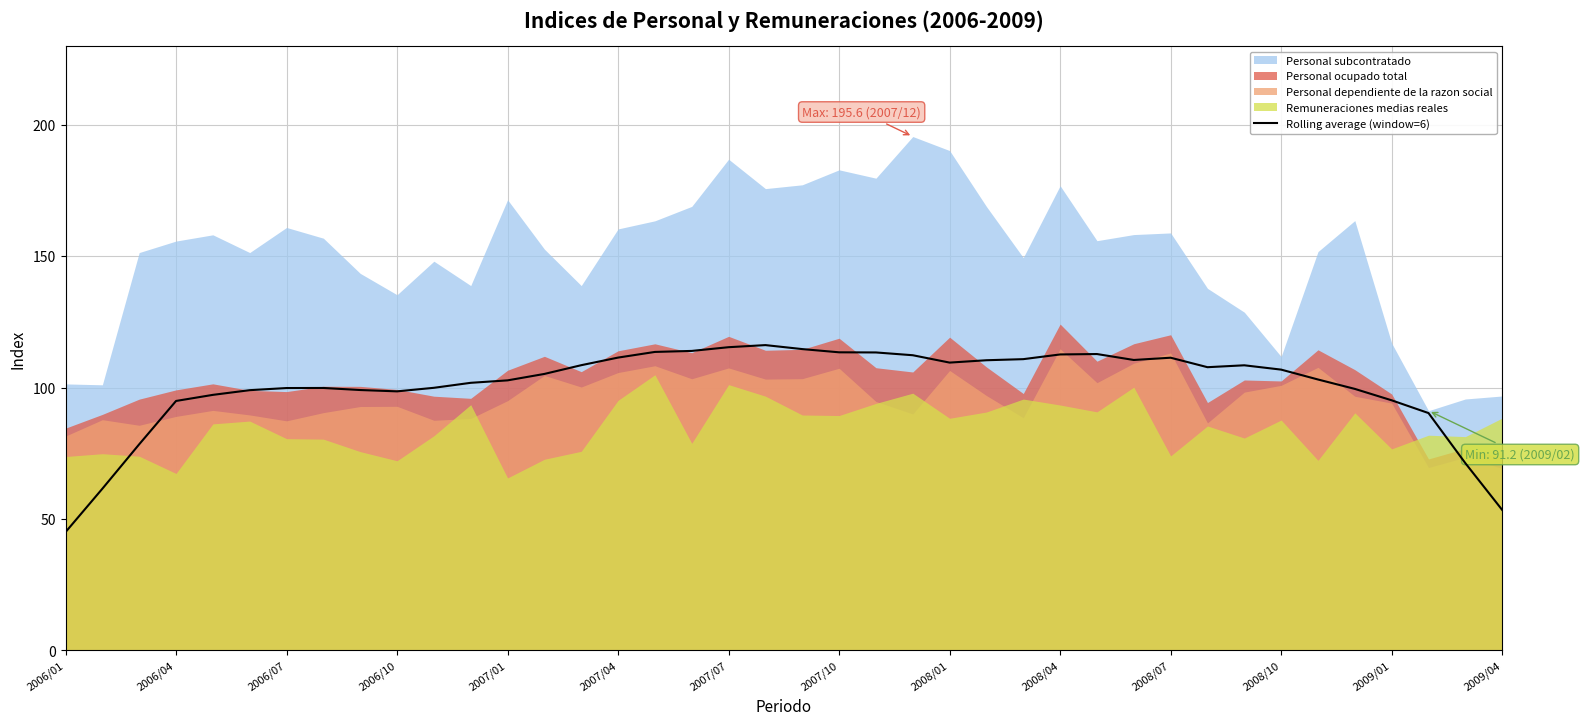

What is the minimum value for Rolling average (window=6)?

45.0